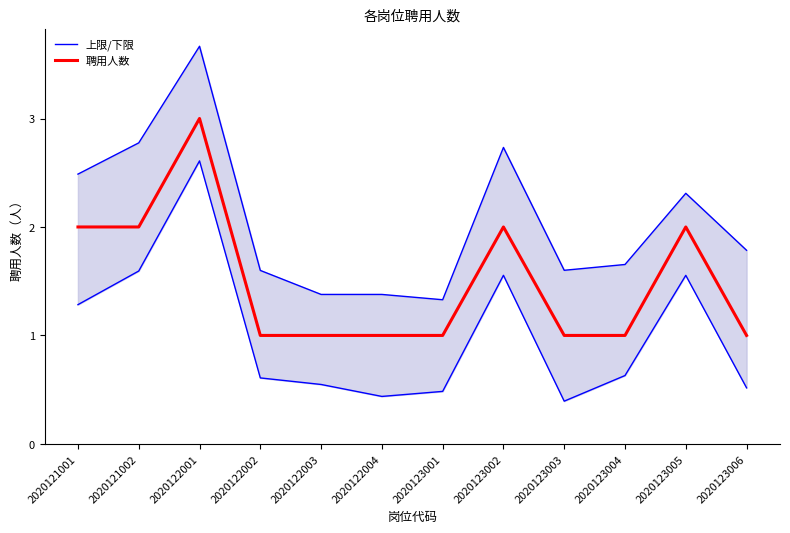

Which has a higher value, 2020121001 or 2020123006?

2020121001